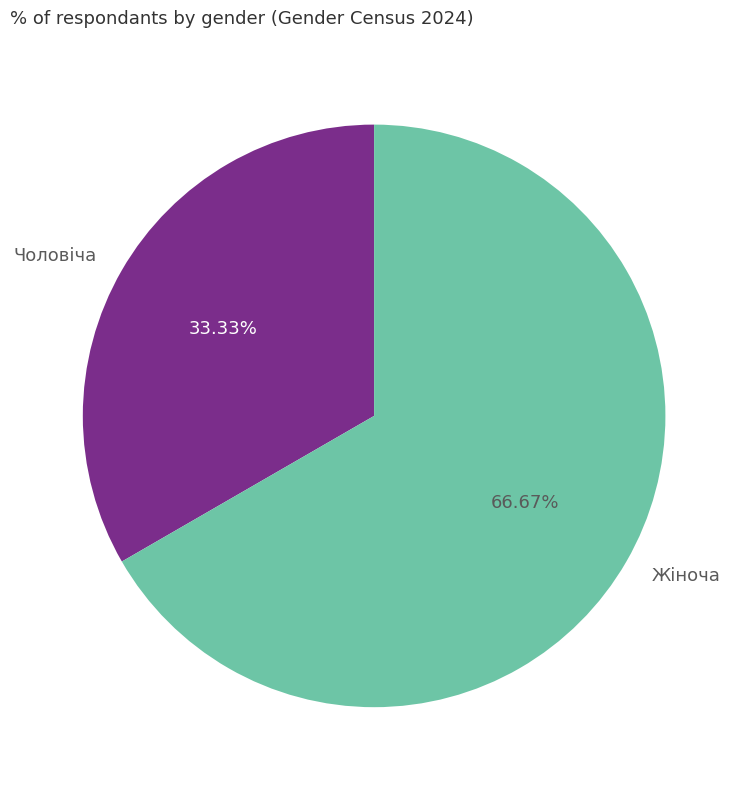

Which slice is the smallest?

Чоловіча